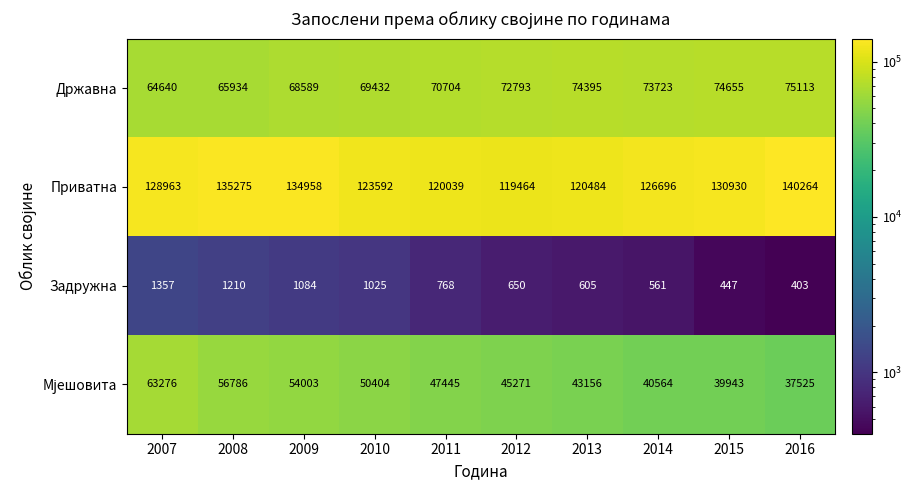

Is it true that Задружна equals 1964 at 2007?

False